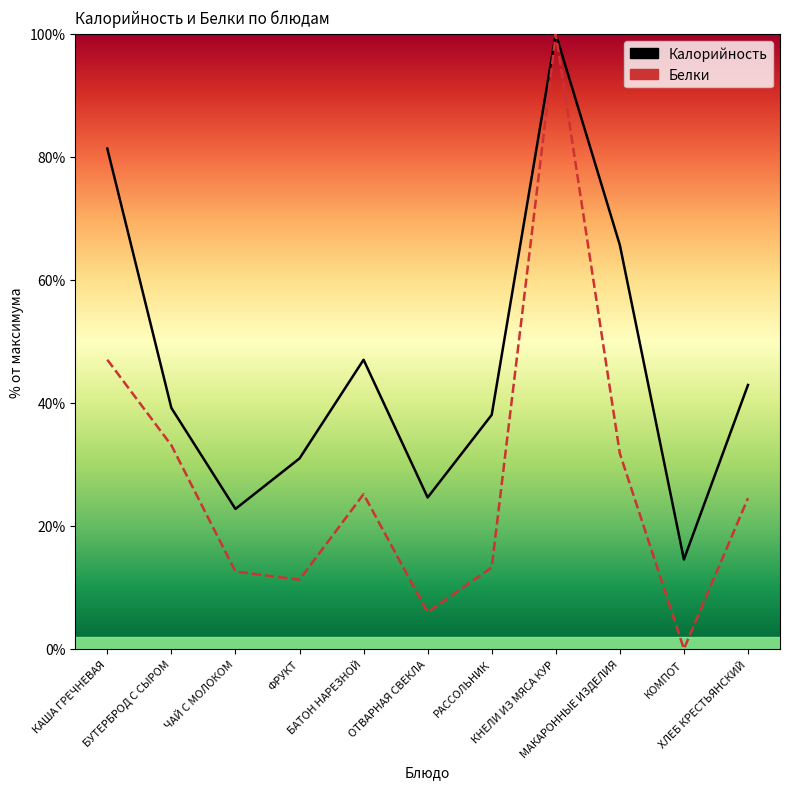

At which label is Калорийность closest to 57?

МАКАРОННЫЕ ИЗДЕЛИЯ